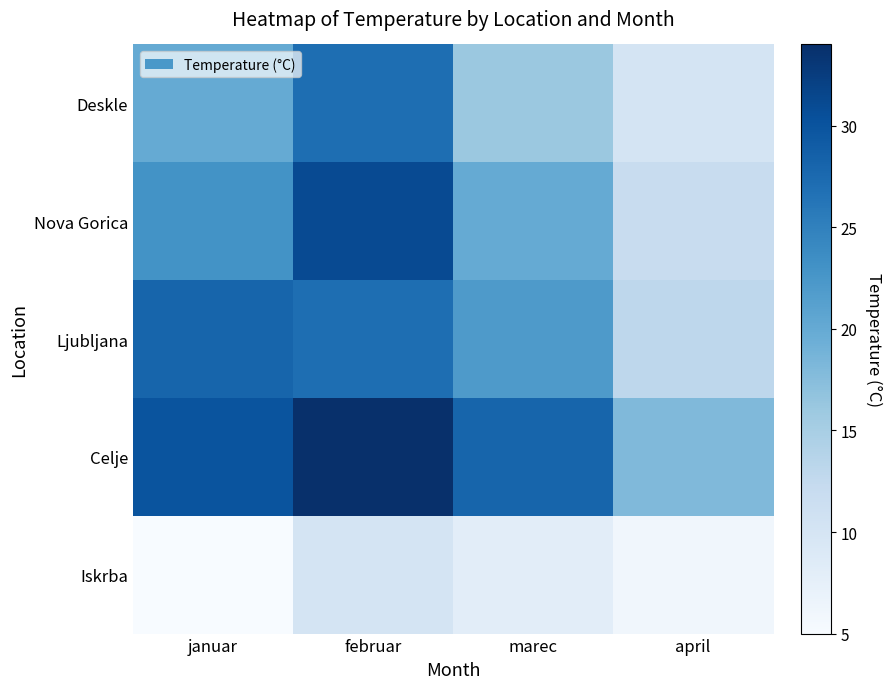

Reading left to right, transcribe all the data shown in this chart.

Deskle: januar=20	februar=27	marec=16	april=10
Nova Gorica: januar=23	februar=31	marec=20	april=12
Ljubljana: januar=28	februar=27	marec=22	april=13
Celje: januar=30	februar=34	marec=28	april=18
Iskrba: januar=5	februar=10	marec=8	april=6